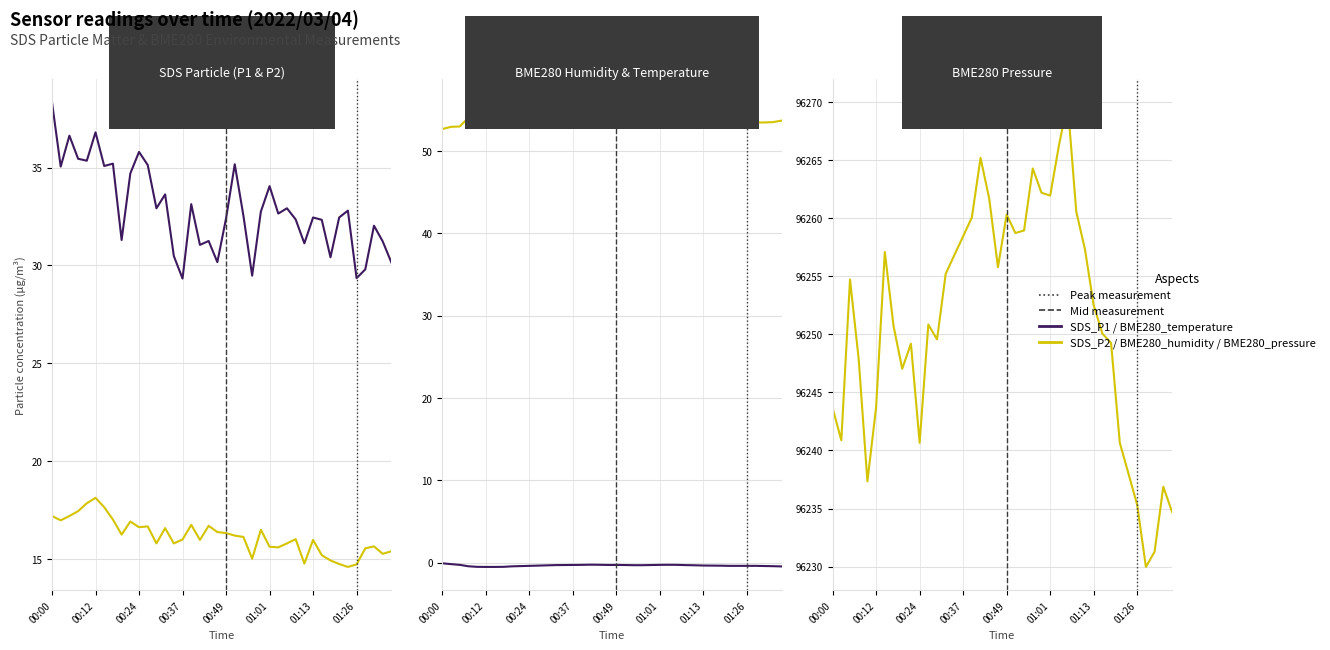

Which series has the largest total across all categories?

BME280_pressure